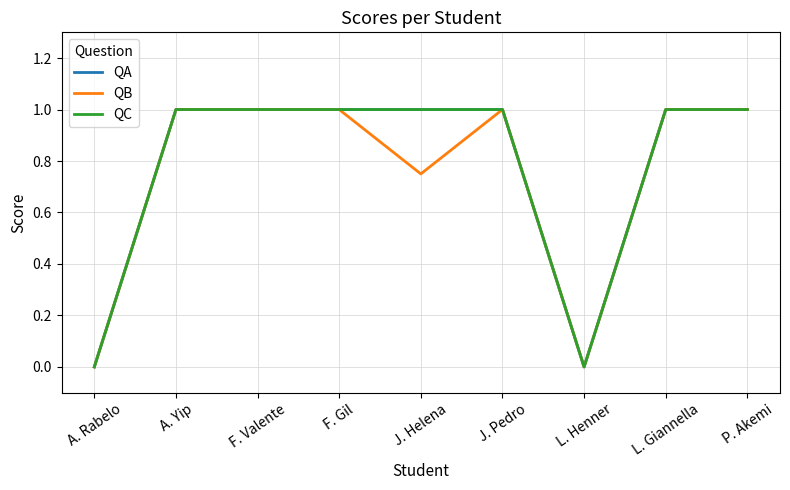

Is this an area chart (filled region under the line)?

No